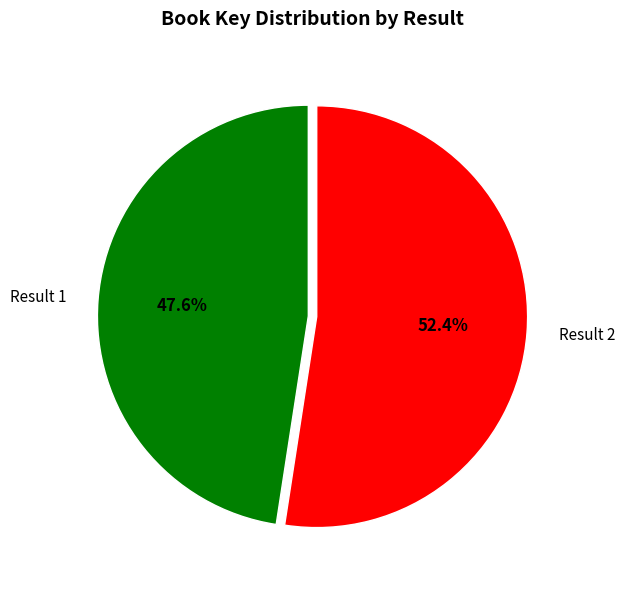

Is the sum of Result 1 and Result 2 greater than half?

Yes